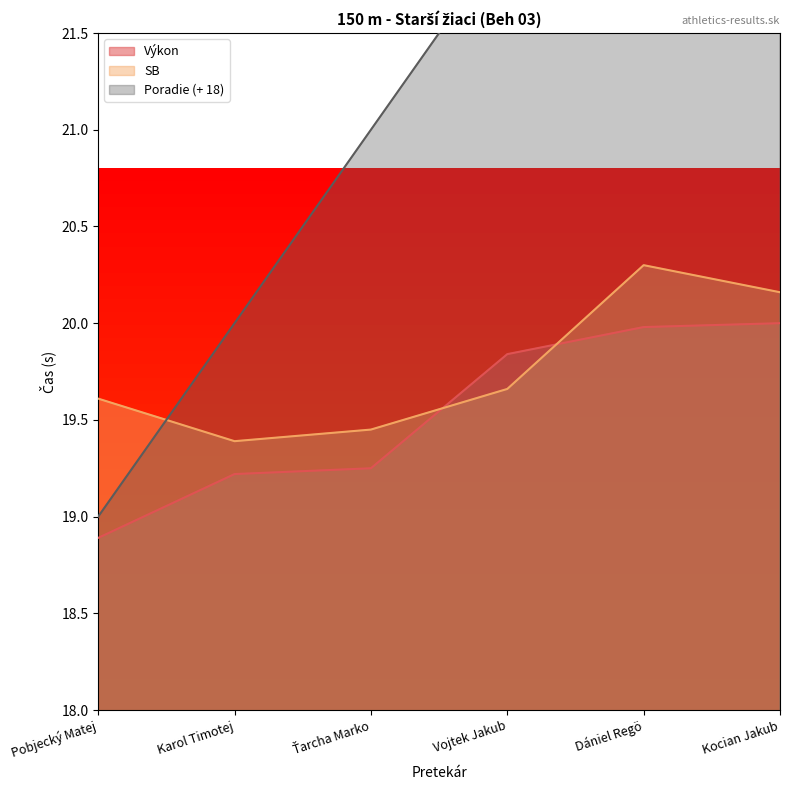

Which label corresponds to the smallest value in the chart?

Pobjecký Matej